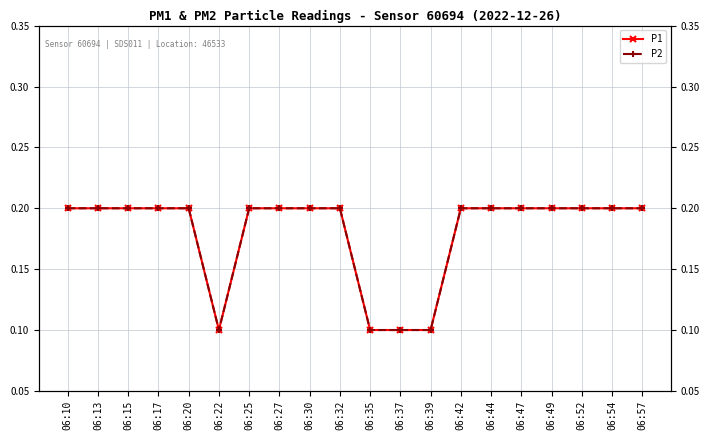

What is the sum of the P2 values at 06:13 and 06:32?

0.4